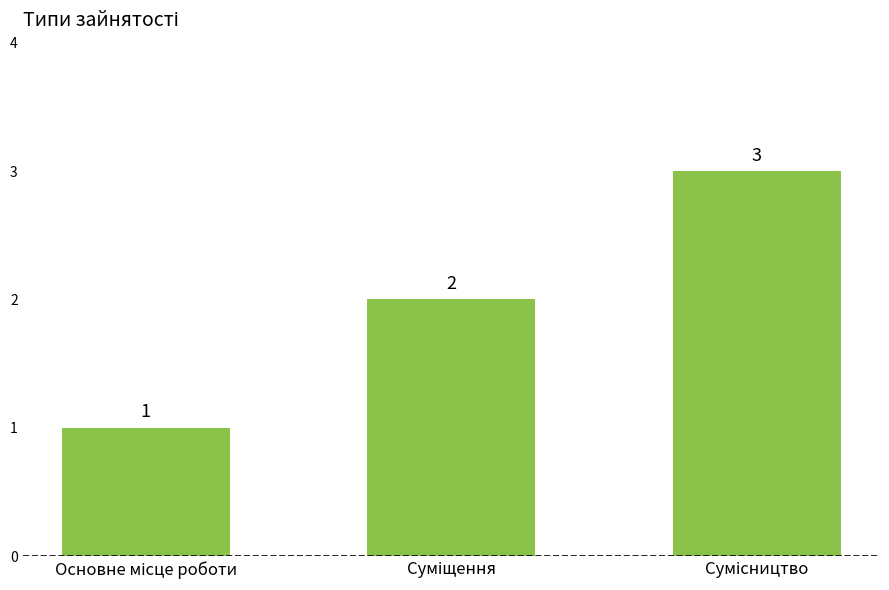

What is the greatest value displayed?

3